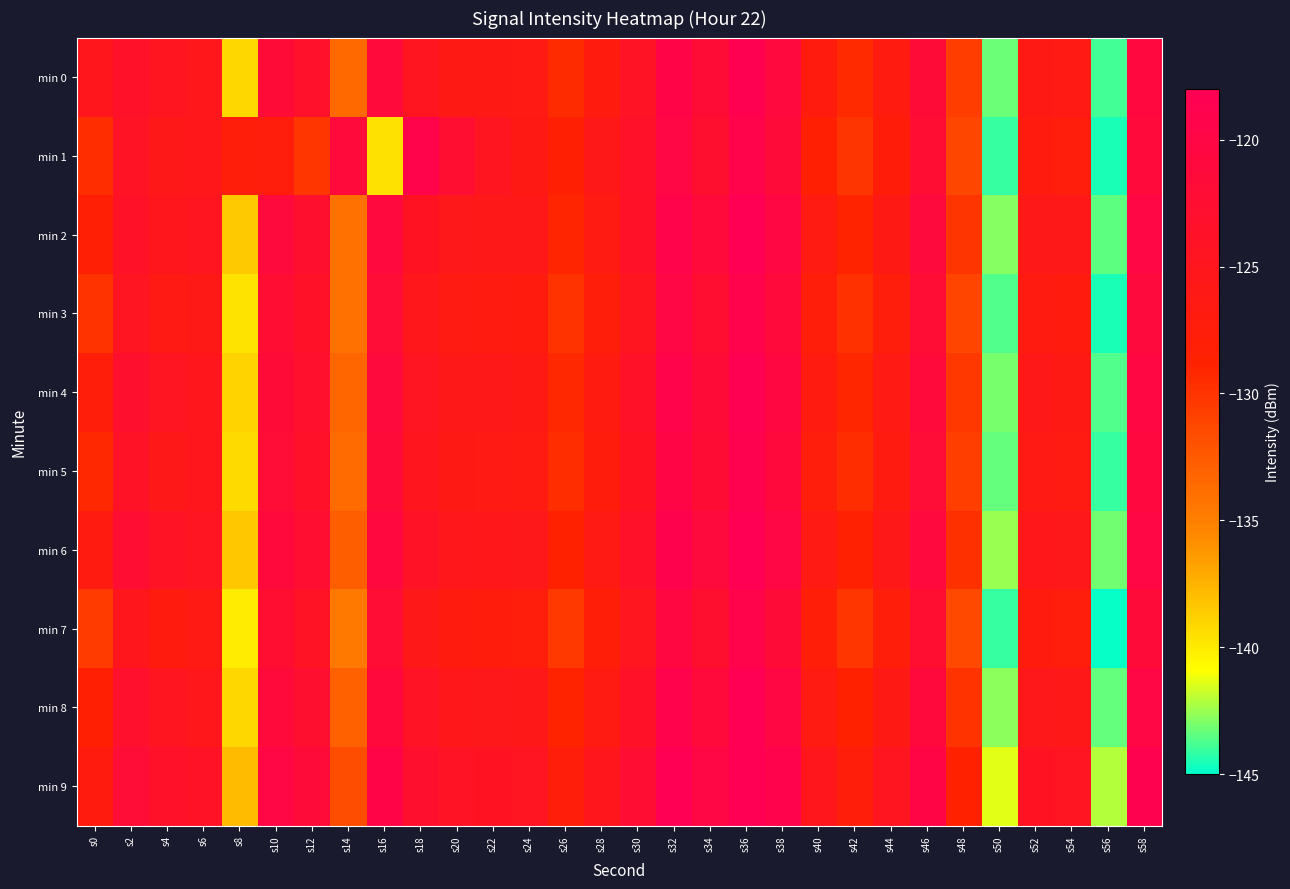

Reading right to left, transcribe all the data shown in this chart.

min 0: s58=-120.7	s56=-143.9	s54=-126.3	s52=-126.2	s50=-143.2	s48=-130.6	s46=-121.7	s44=-126.7	s42=-129.4	s40=-127.1	s38=-120.9	s36=-118.6	s34=-122.0	s32=-119.7	s30=-124.2	s28=-127.0	s26=-129.5	s24=-126.3	s22=-126.1	s20=-126.1	s18=-124.8	s16=-121.4	s14=-133.6	s12=-123.4	s10=-121.8	s8=-139.1	s6=-125.3	s4=-124.8	s2=-123.5	s0=-125.1
min 1: s58=-121.3	s56=-144.5	s54=-127.2	s52=-127.0	s50=-144.1	s48=-131.2	s46=-122.3	s44=-127.4	s42=-130.1	s40=-128.3	s38=-121.5	s36=-119.2	s34=-122.8	s32=-120.1	s30=-123.4	s28=-125.9	s26=-128.3	s24=-126.1	s22=-124.8	s20=-122.5	s18=-119.4	s16=-139.6	s14=-121.4	s12=-130.2	s10=-127.3	s8=-127.6	s6=-125.5	s4=-125.9	s2=-124.2	s0=-129.5
min 2: s58=-120.2	s56=-143.5	s54=-125.9	s52=-125.7	s50=-142.8	s48=-130.1	s46=-121.2	s44=-126.2	s42=-128.9	s40=-126.6	s38=-120.4	s36=-118.1	s34=-121.4	s32=-119.2	s30=-123.7	s28=-126.5	s26=-129.0	s24=-125.9	s22=-125.7	s20=-125.6	s18=-124.3	s16=-120.9	s14=-134.1	s12=-122.9	s10=-121.2	s8=-138.5	s6=-124.8	s4=-125.2	s2=-123.9	s0=-128.1
min 3: s58=-121.2	s56=-144.5	s54=-126.9	s52=-126.7	s50=-143.7	s48=-131.1	s46=-122.2	s44=-127.2	s42=-129.9	s40=-127.6	s38=-121.4	s36=-119.1	s34=-122.5	s32=-120.2	s30=-124.7	s28=-127.5	s26=-130.0	s24=-126.9	s22=-126.7	s20=-126.6	s18=-125.3	s16=-121.9	s14=-134.1	s12=-123.9	s10=-122.3	s8=-139.7	s6=-126.0	s4=-126.4	s2=-124.6	s0=-130.0
min 4: s58=-120.4	s56=-143.7	s54=-126.1	s52=-125.9	s50=-143.0	s48=-130.3	s46=-121.4	s44=-126.4	s42=-129.1	s40=-126.8	s38=-120.6	s36=-118.4	s34=-121.7	s32=-119.4	s30=-123.9	s28=-126.8	s26=-129.2	s24=-126.1	s22=-125.9	s20=-125.8	s18=-124.5	s16=-121.2	s14=-133.3	s12=-123.1	s10=-121.6	s8=-138.9	s6=-125.1	s4=-124.6	s2=-122.9	s0=-127.5
min 5: s58=-120.8	s56=-144.1	s54=-126.5	s52=-126.3	s50=-143.4	s48=-130.7	s46=-121.8	s44=-126.8	s42=-129.5	s40=-127.2	s38=-121.0	s36=-118.8	s34=-122.1	s32=-119.8	s30=-124.3	s28=-127.1	s26=-129.6	s24=-126.5	s22=-126.3	s20=-126.2	s18=-124.9	s16=-121.5	s14=-133.7	s12=-123.5	s10=-121.9	s8=-139.3	s6=-125.2	s4=-125.7	s2=-124.0	s0=-129.2
min 6: s58=-119.9	s56=-143.2	s54=-125.6	s52=-125.4	s50=-142.5	s48=-129.8	s46=-120.9	s44=-125.9	s42=-128.6	s40=-126.3	s38=-120.1	s36=-117.9	s34=-121.2	s32=-118.9	s30=-123.4	s28=-126.3	s26=-128.7	s24=-125.6	s22=-125.4	s20=-125.3	s18=-124.0	s16=-120.7	s14=-132.8	s12=-122.6	s10=-121.1	s8=-138.4	s6=-124.6	s4=-124.1	s2=-122.4	s0=-126.8
min 7: s58=-121.5	s56=-144.8	s54=-127.2	s52=-127.0	s50=-144.1	s48=-131.4	s46=-122.5	s44=-127.5	s42=-130.2	s40=-127.8	s38=-121.6	s36=-119.4	s34=-122.8	s32=-120.5	s30=-125.0	s28=-127.8	s26=-130.4	s24=-127.3	s22=-127.1	s20=-127.0	s18=-125.7	s16=-122.2	s14=-134.5	s12=-124.2	s10=-122.6	s8=-140.1	s6=-126.4	s4=-126.9	s2=-125.1	s0=-130.5
min 8: s58=-120.1	s56=-143.4	s54=-125.8	s52=-125.6	s50=-142.7	s48=-130.0	s46=-121.1	s44=-126.1	s42=-128.8	s40=-126.5	s38=-120.3	s36=-118.1	s34=-121.4	s32=-119.1	s30=-123.6	s28=-126.5	s26=-128.9	s24=-125.8	s22=-125.6	s20=-125.5	s18=-124.2	s16=-121.0	s14=-133.0	s12=-122.8	s10=-121.3	s8=-139.1	s6=-125.3	s4=-124.8	s2=-123.1	s0=-128.3
min 9: s58=-118.8	s56=-142.1	s54=-124.5	s52=-124.3	s50=-141.4	s48=-128.7	s46=-119.8	s44=-124.8	s42=-127.5	s40=-125.2	s38=-119.0	s36=-116.8	s34=-120.1	s32=-117.8	s30=-122.3	s28=-125.2	s26=-127.6	s24=-124.5	s22=-124.3	s20=-124.2	s18=-122.9	s16=-119.7	s14=-131.7	s12=-121.5	s10=-120.0	s8=-137.9	s6=-124.0	s4=-123.5	s2=-121.8	s0=-127.0